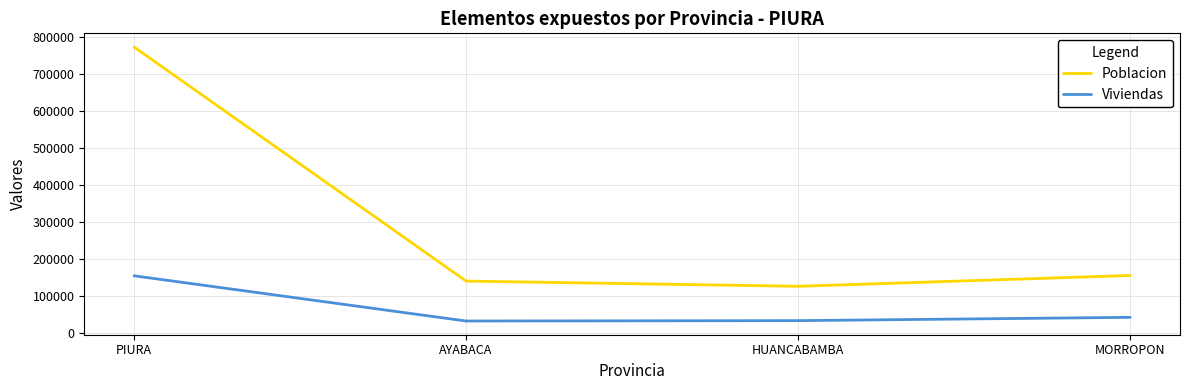

Is the value of Viviendas at MORROPON greater than the value of Poblacion at PIURA?

No